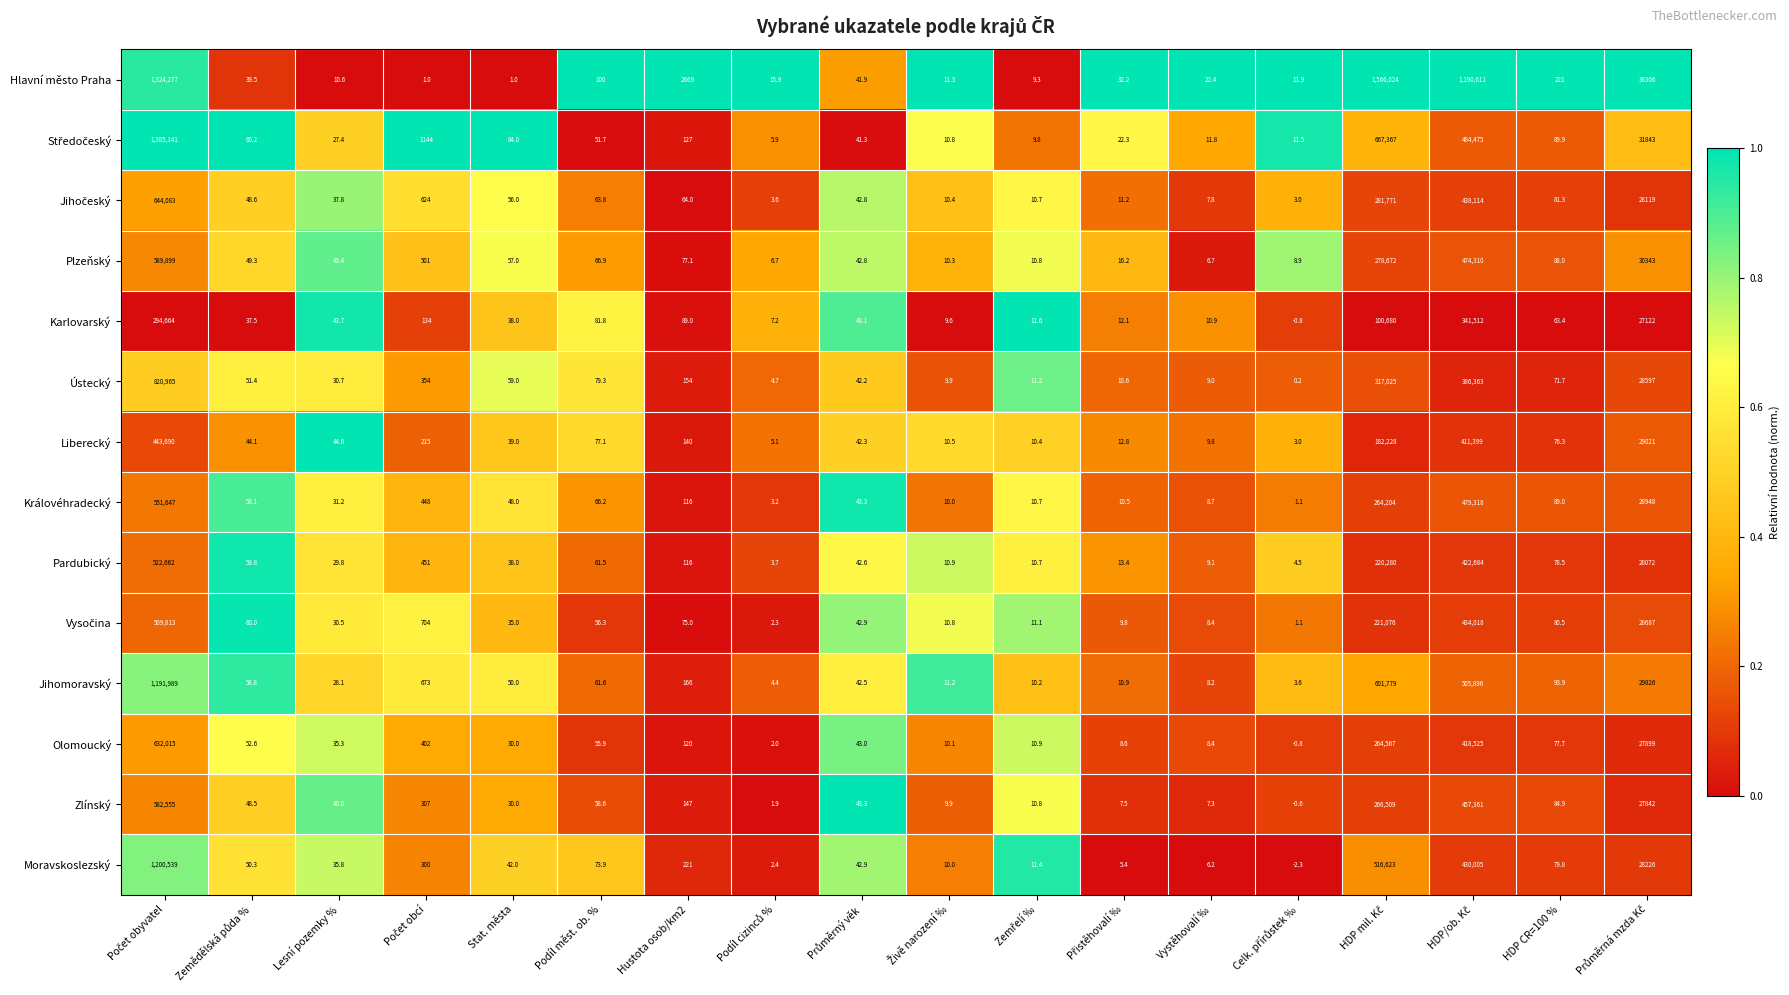

What is the sum of all Ústecký values?

1553837.9